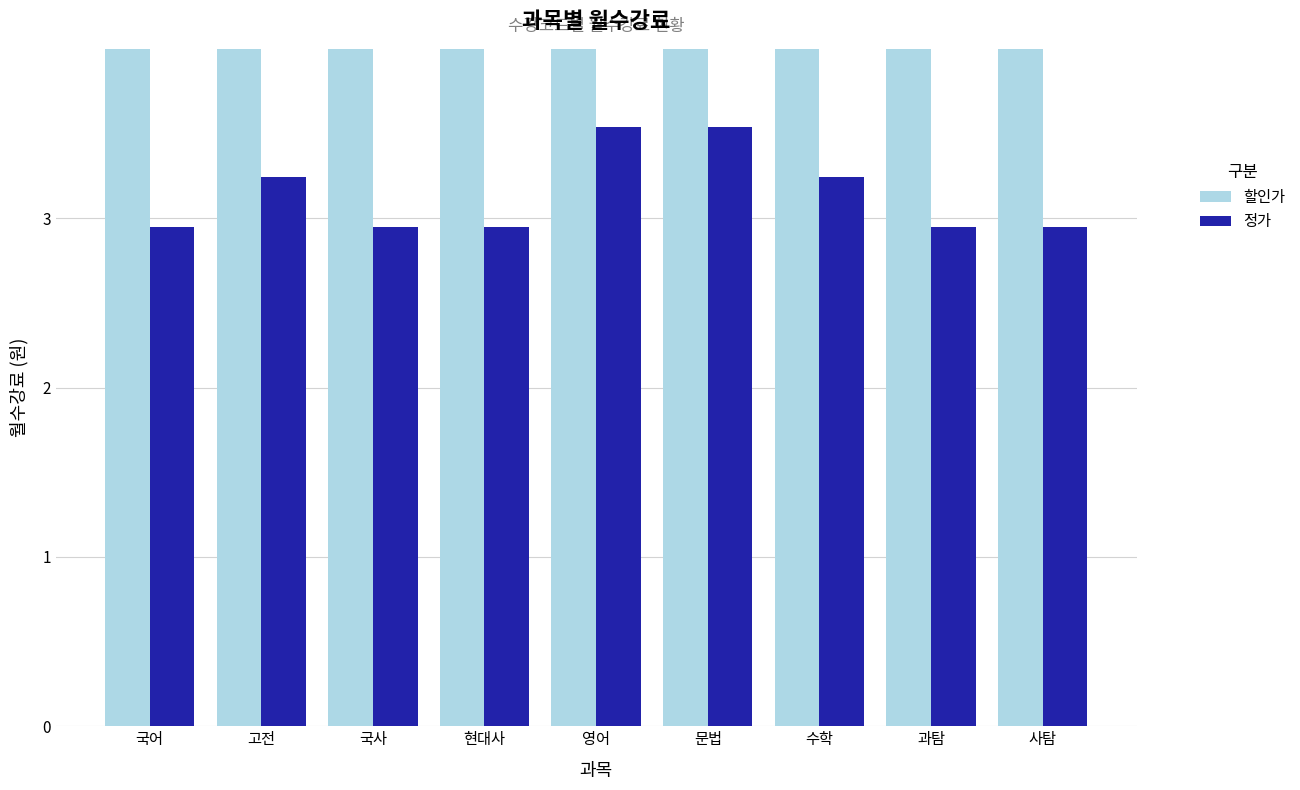

List the series in order of their overall mean, lowest first.

정가, 할인가